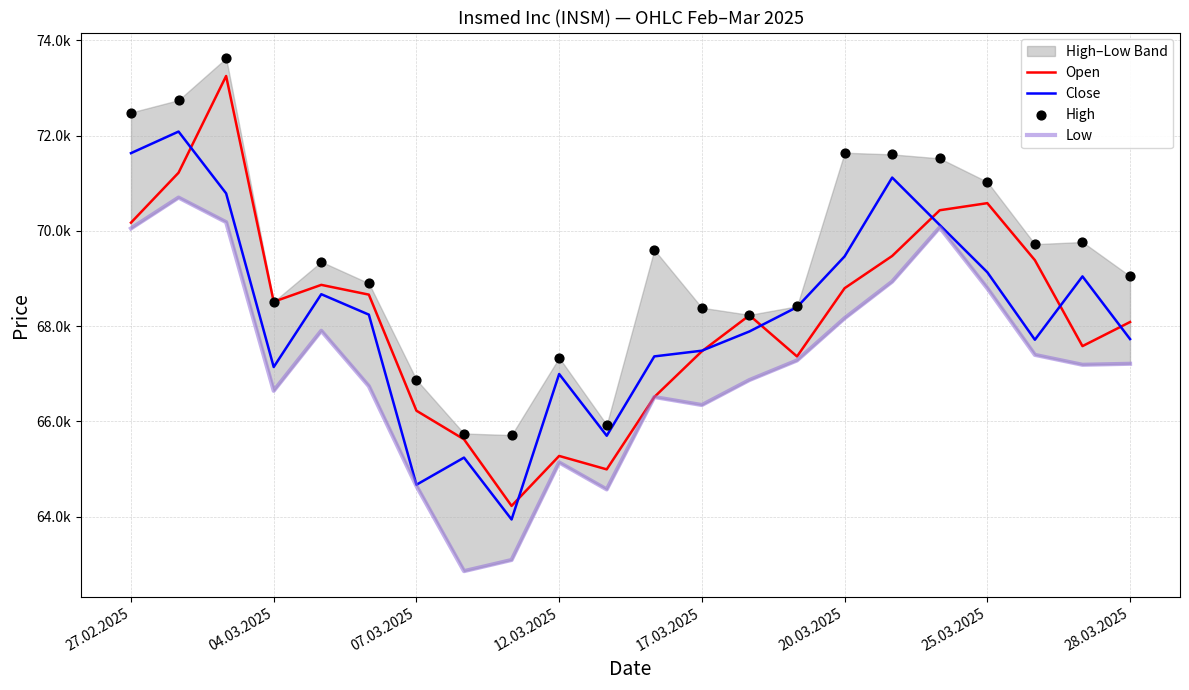

Is the value of High at 07.03.2025 greater than the value of Low at 12.03.2025?

Yes